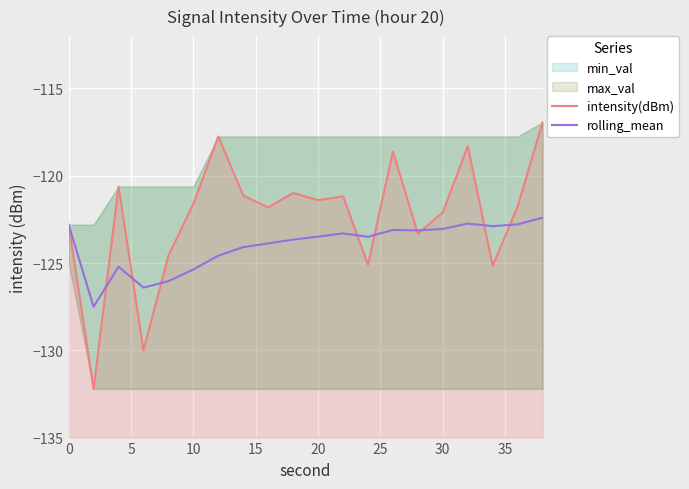

What is the difference between the maximum and minimum values in the rolling_mean series?

5.1